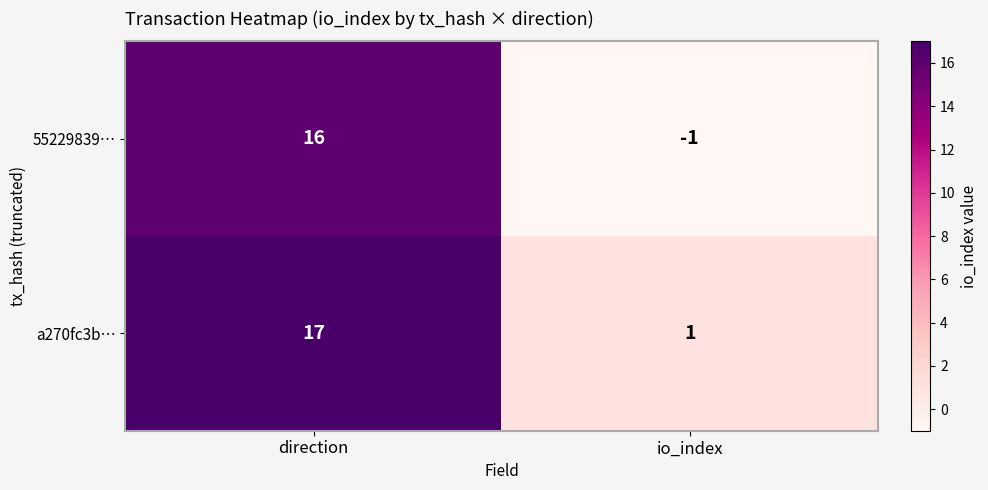

Count the number of data series in this chart.

2